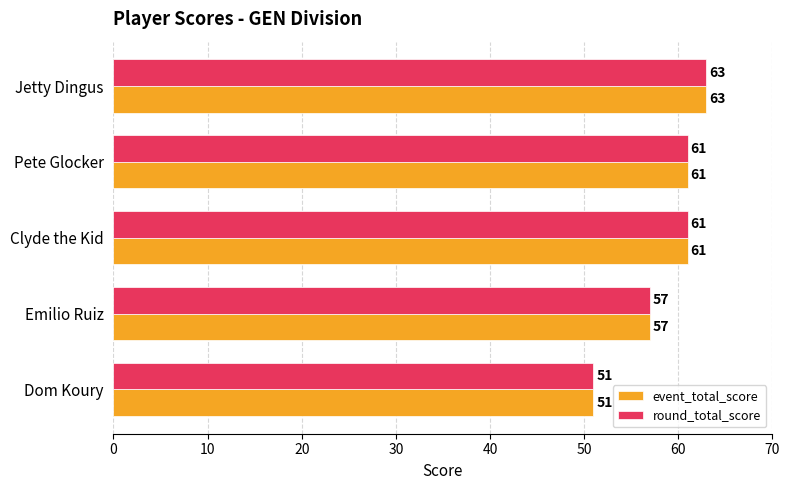

Count the event_total_score values in the range 57 to 61.

3